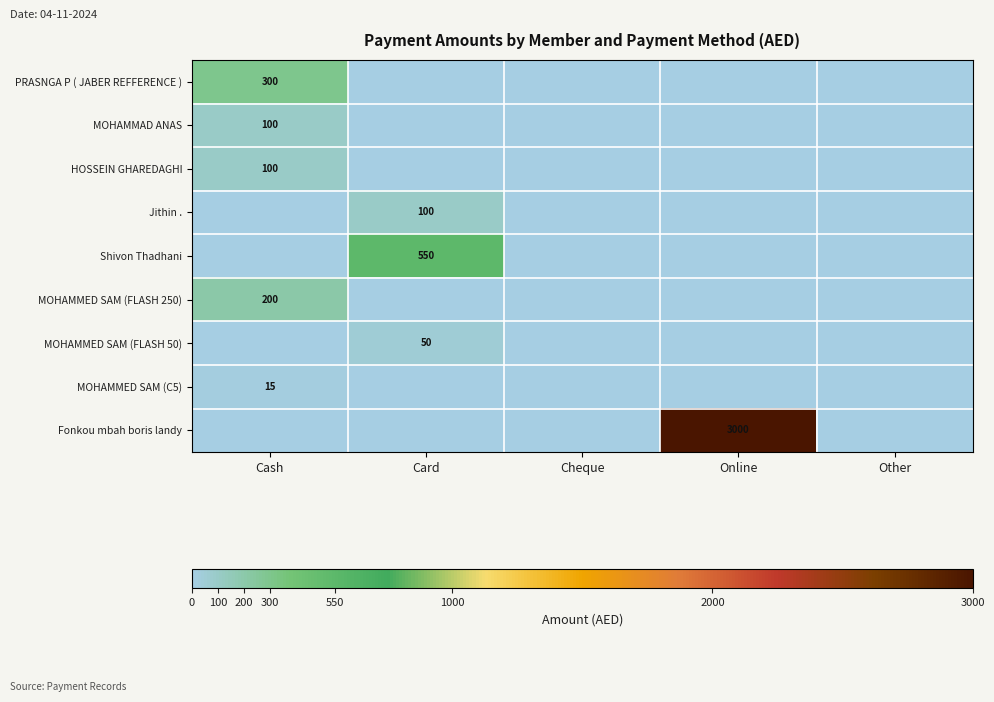

At which label is Shivon Thadhani closest to 275?

Cash